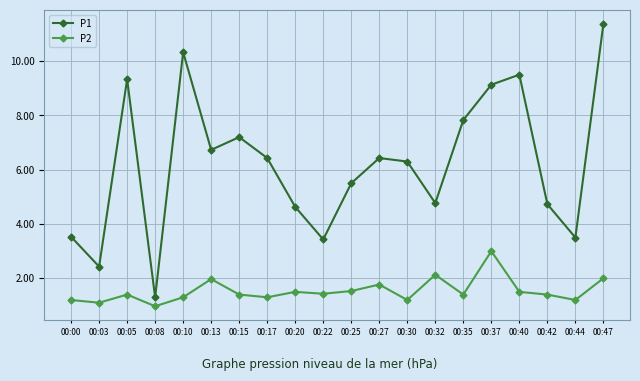

How many lines are shown in the chart?

2